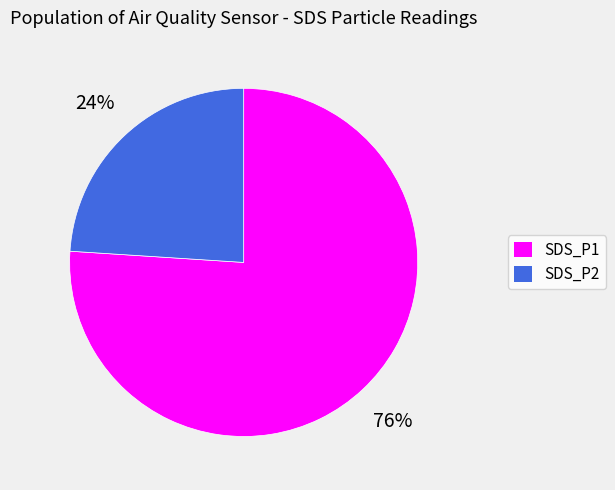

Is the sum of SDS_P1 and SDS_P2 greater than half?

Yes